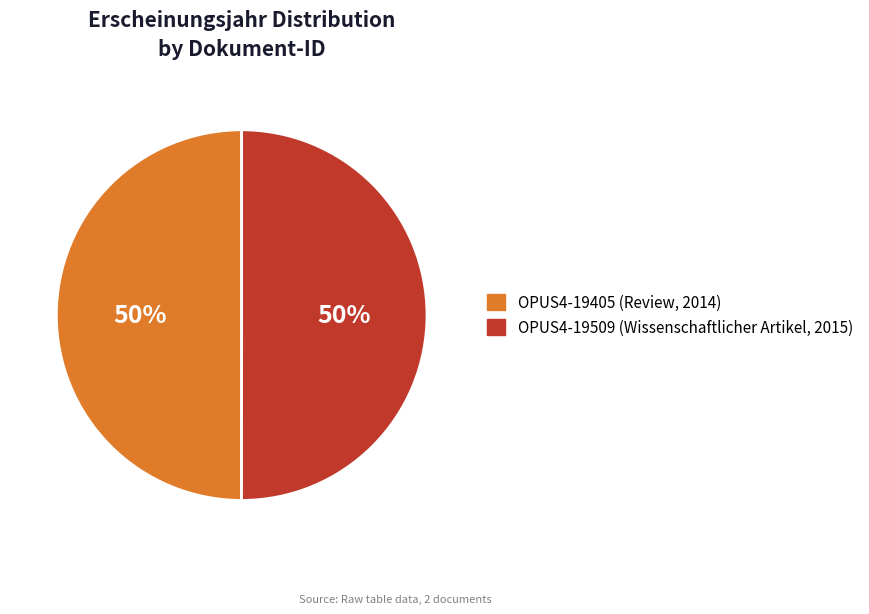

Is it true that OPUS4-19405 (Review, 2014) is 62% of the pie?

False